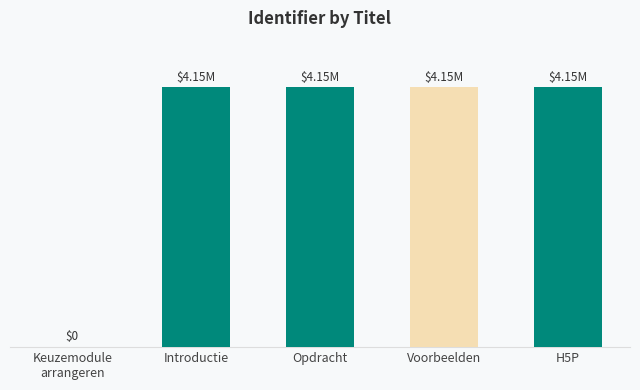

Which category has the highest value across all series?

H5P